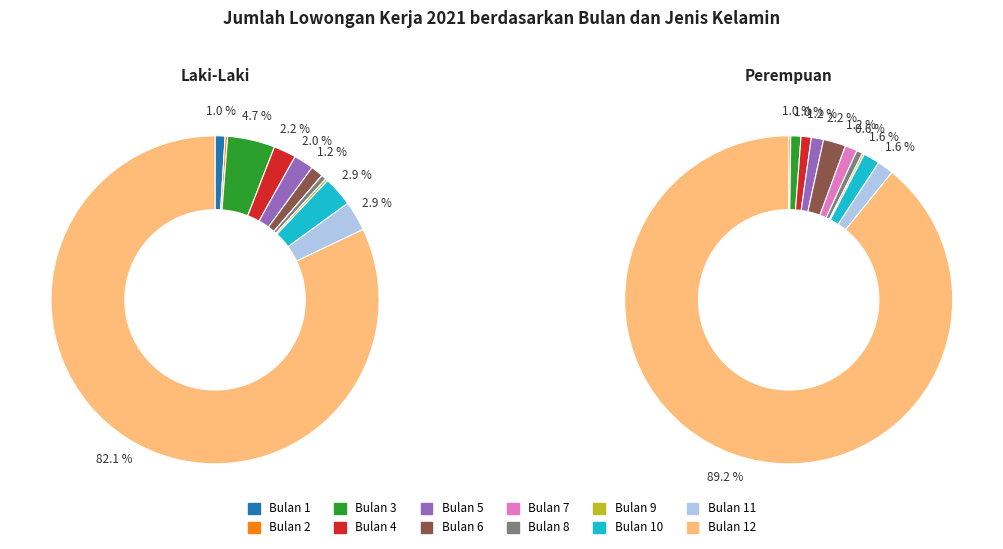

Does any single category account for the majority?

Yes